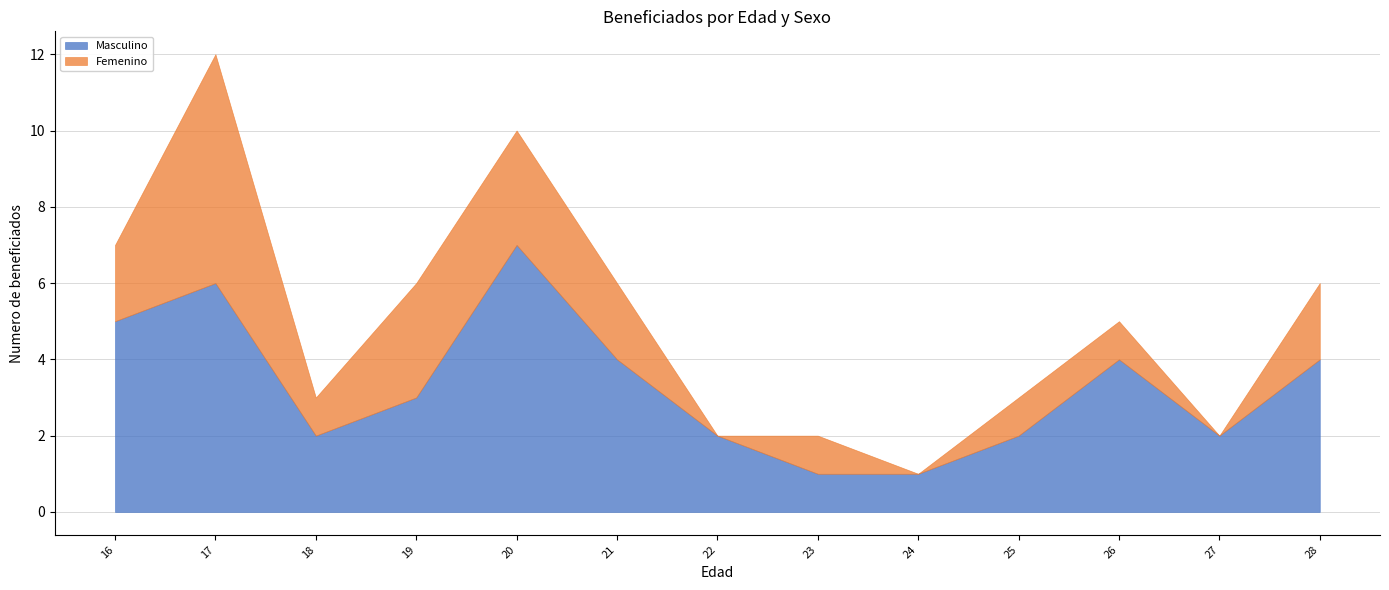

Does the chart have visible grid lines?

Yes